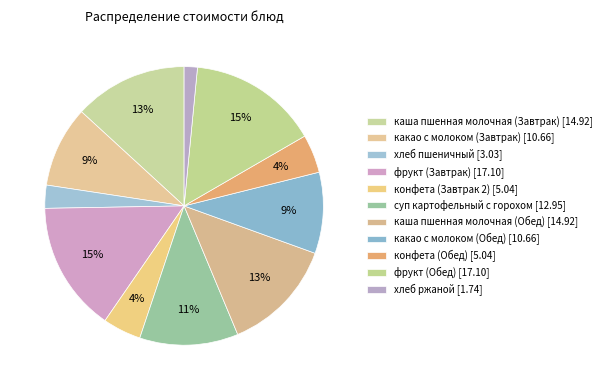

Combined, do хлеб ржаной and фрукт (Завтрак) account for over 50%?

No